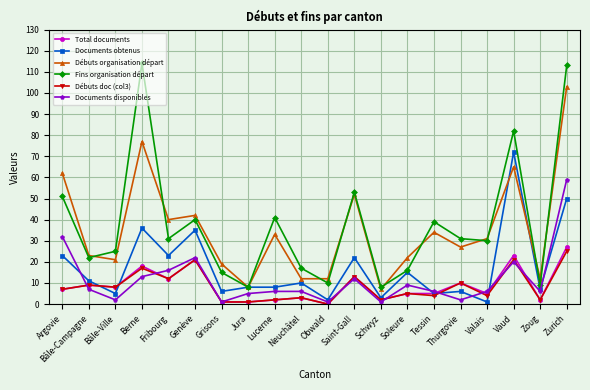

Which series has the largest range (max minus min)?

Fins organisation départ